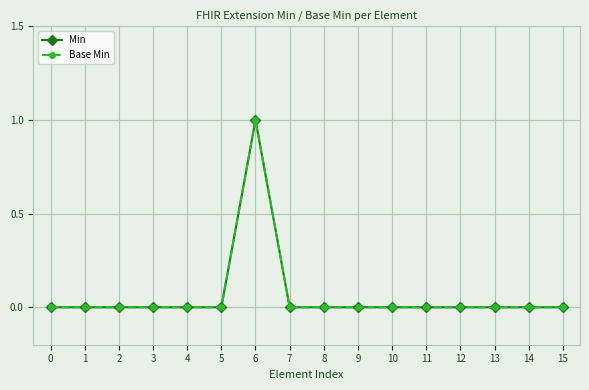

Does the chart have visible grid lines?

Yes